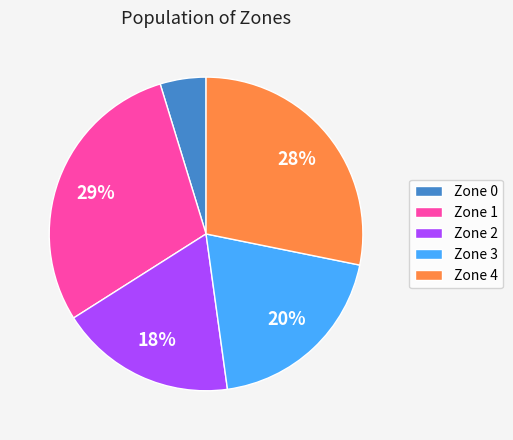

Rank the categories by value from highest to lowest.

Zone 1, Zone 4, Zone 3, Zone 2, Zone 0